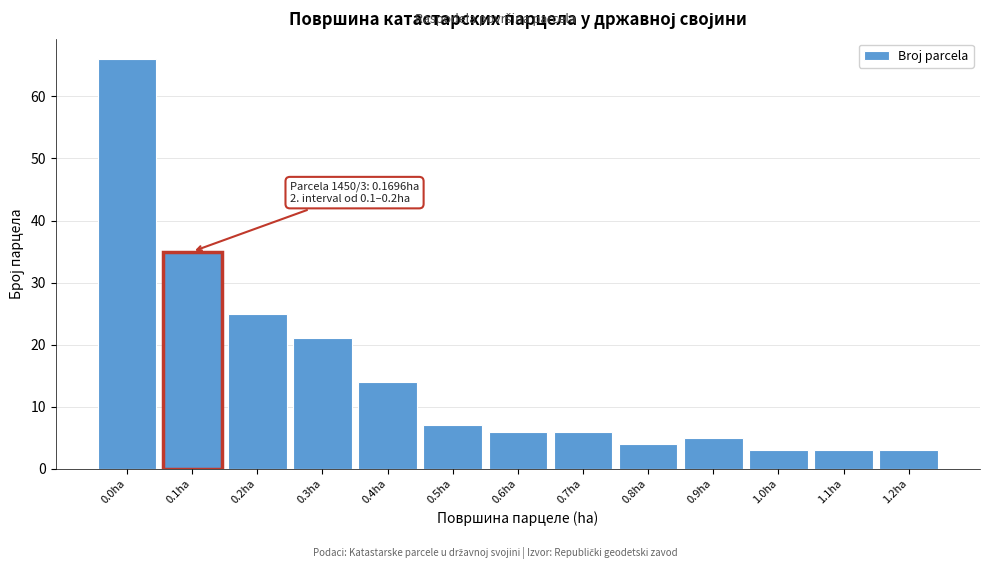

Reading left to right, extract all data points from this chart.

66	35	25	21	14	7	6	6	4	5	3	3	3